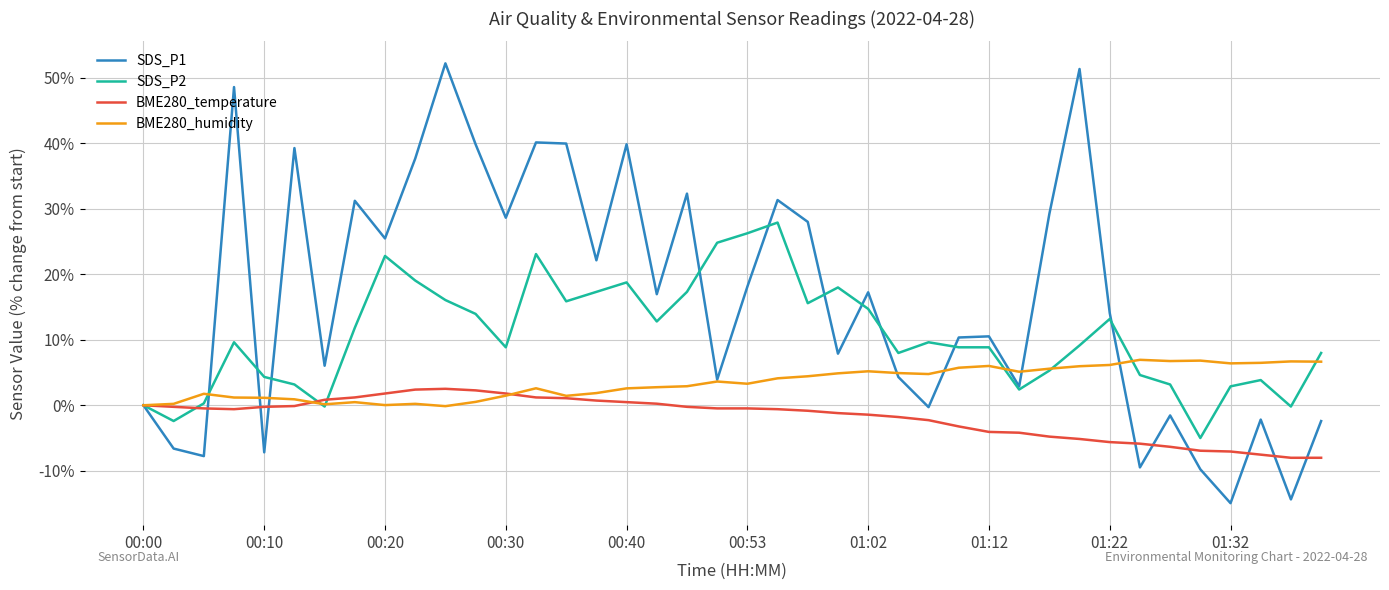

Which series has the largest total across all categories?

SDS_P1